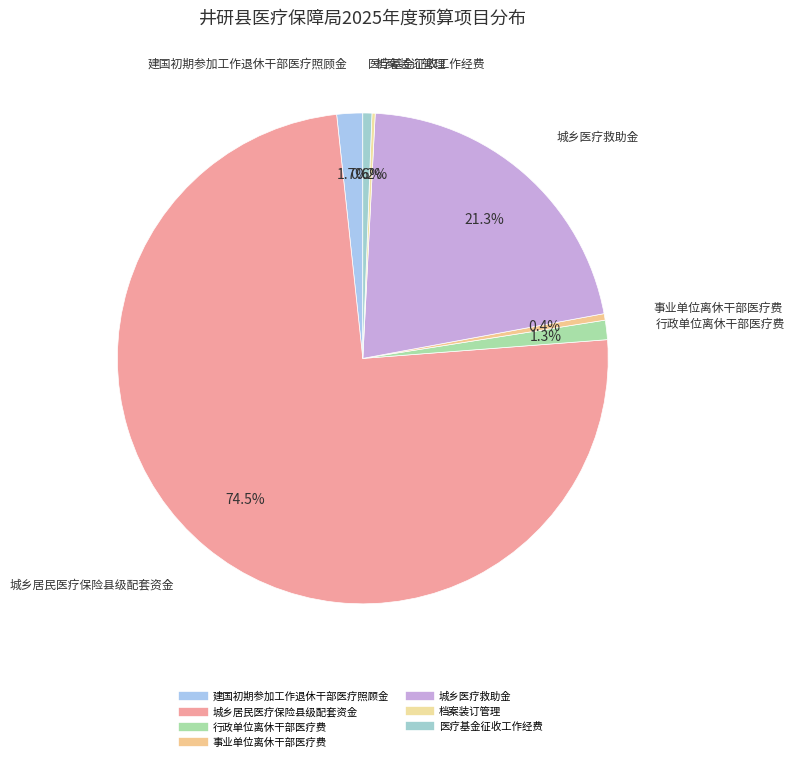

Which category accounts for the majority?

城乡居民医疗保险县级配套资金